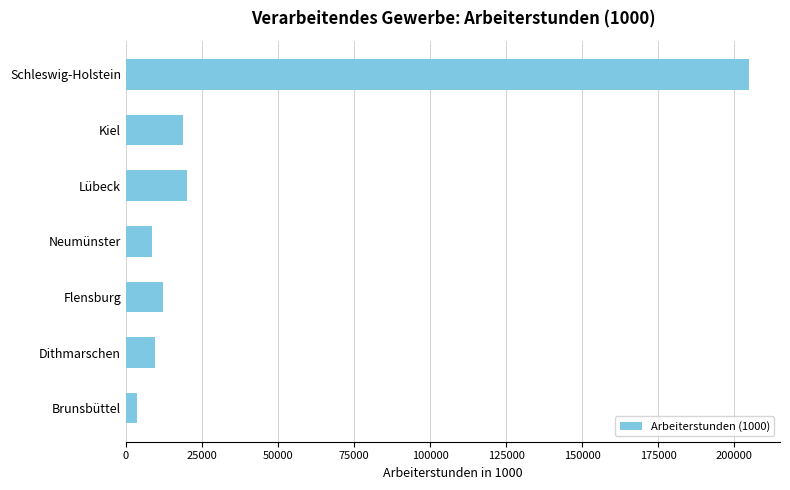

How many categories are shown in the chart?

7